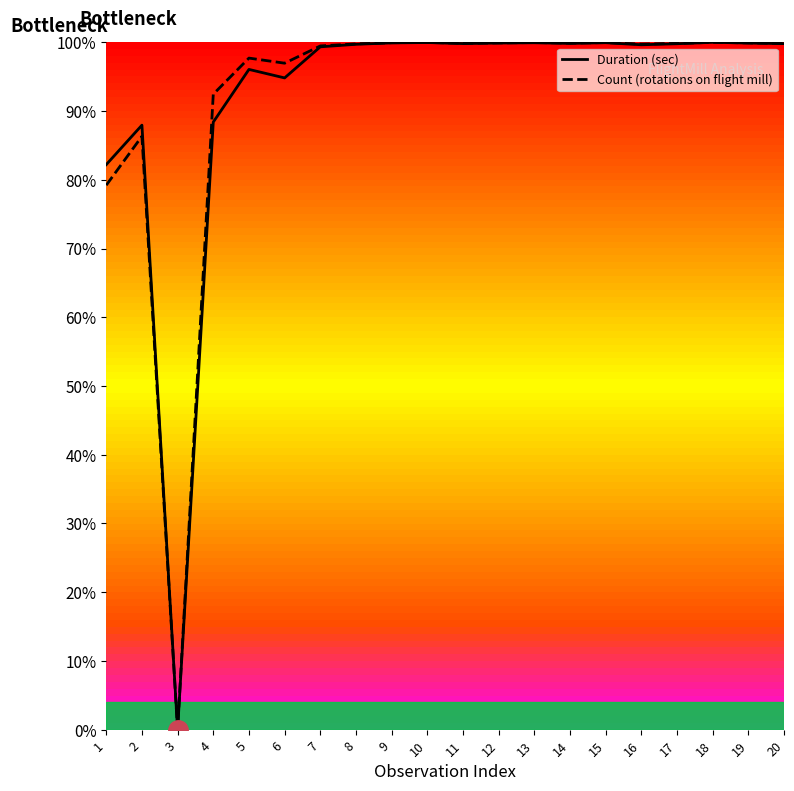

Where is the first local minimum for Duration (sec)?

3